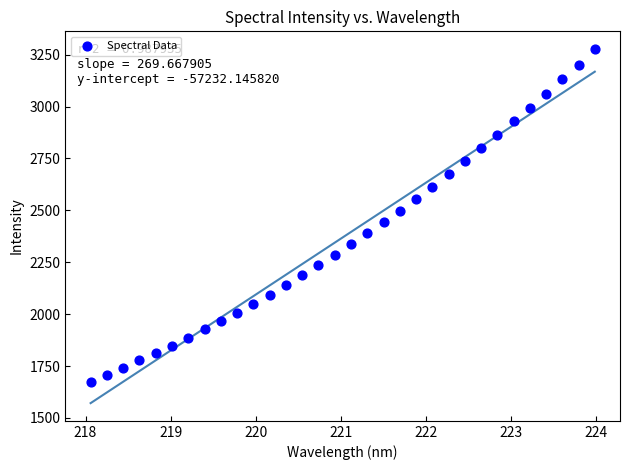

What is the range of Y values (max minus min)?

1602.1